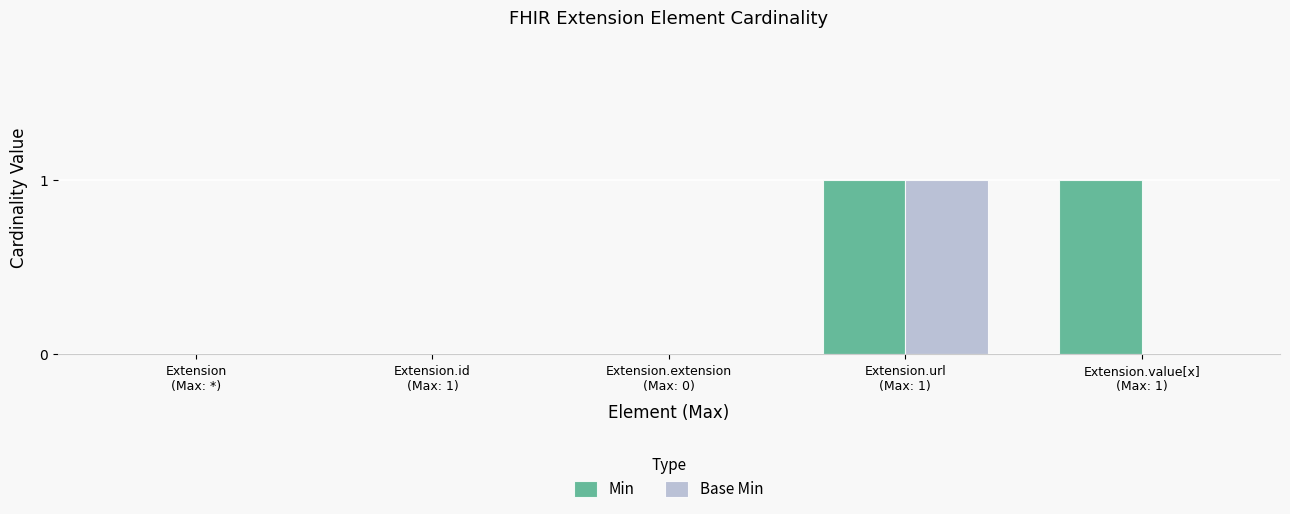

Is the value of Base Min at Extension.id
(Max: 1) greater than the value of Min at Extension.value[x]
(Max: 1)?

No